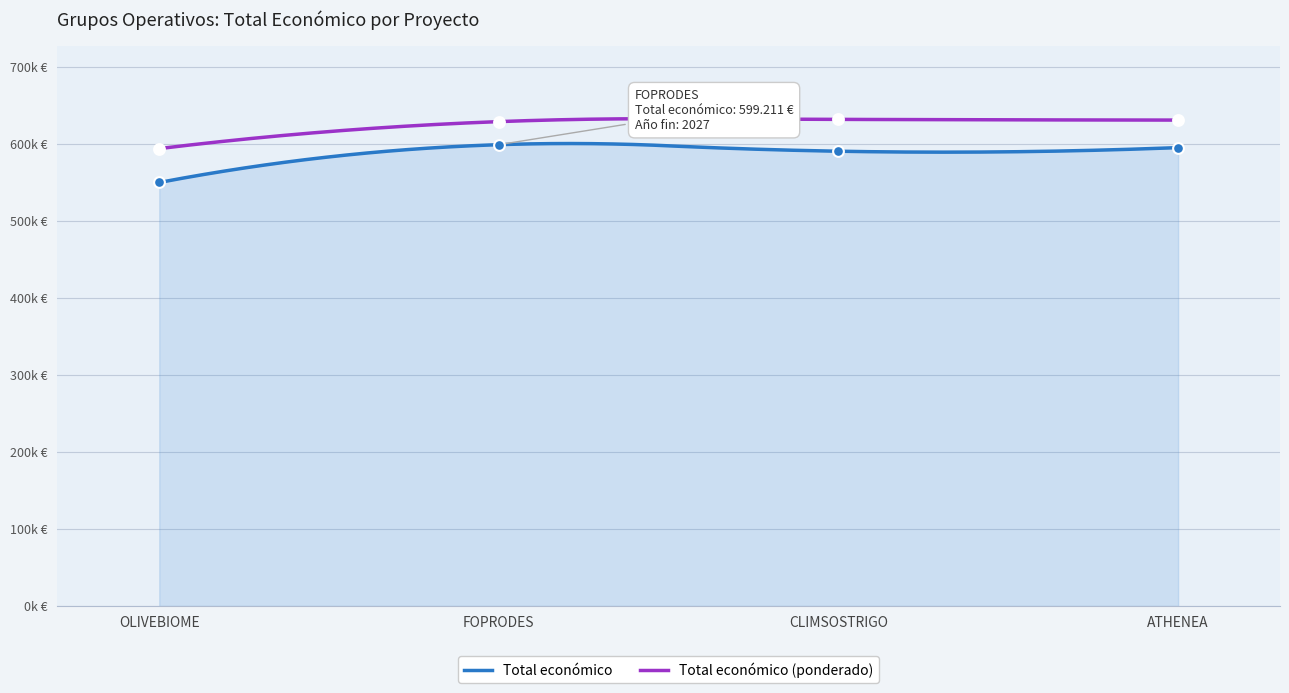

Approximately how many times larger is the value at CLIMSOSTRIGO compared to FOPRODES?

1.0